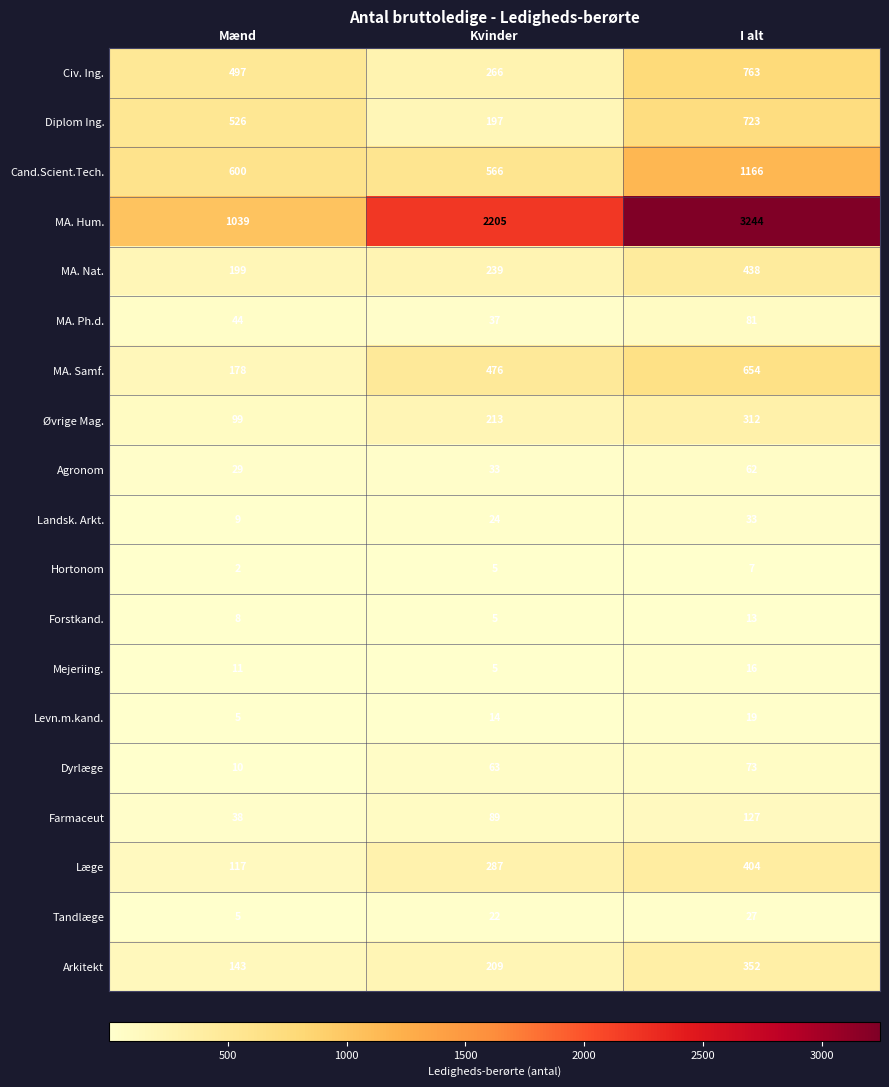

The MA. Nat. series shows 62 at Mænd. True or false?

False